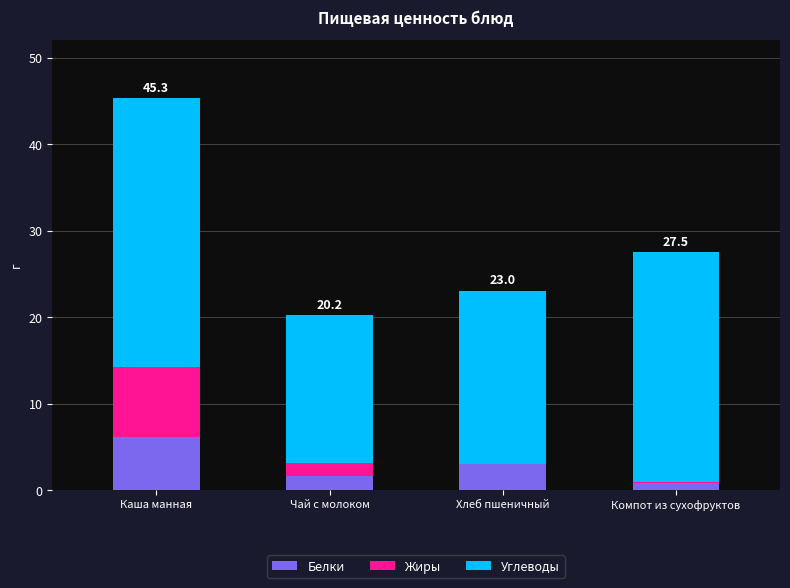

What is the sum of all Белки values?

11.6